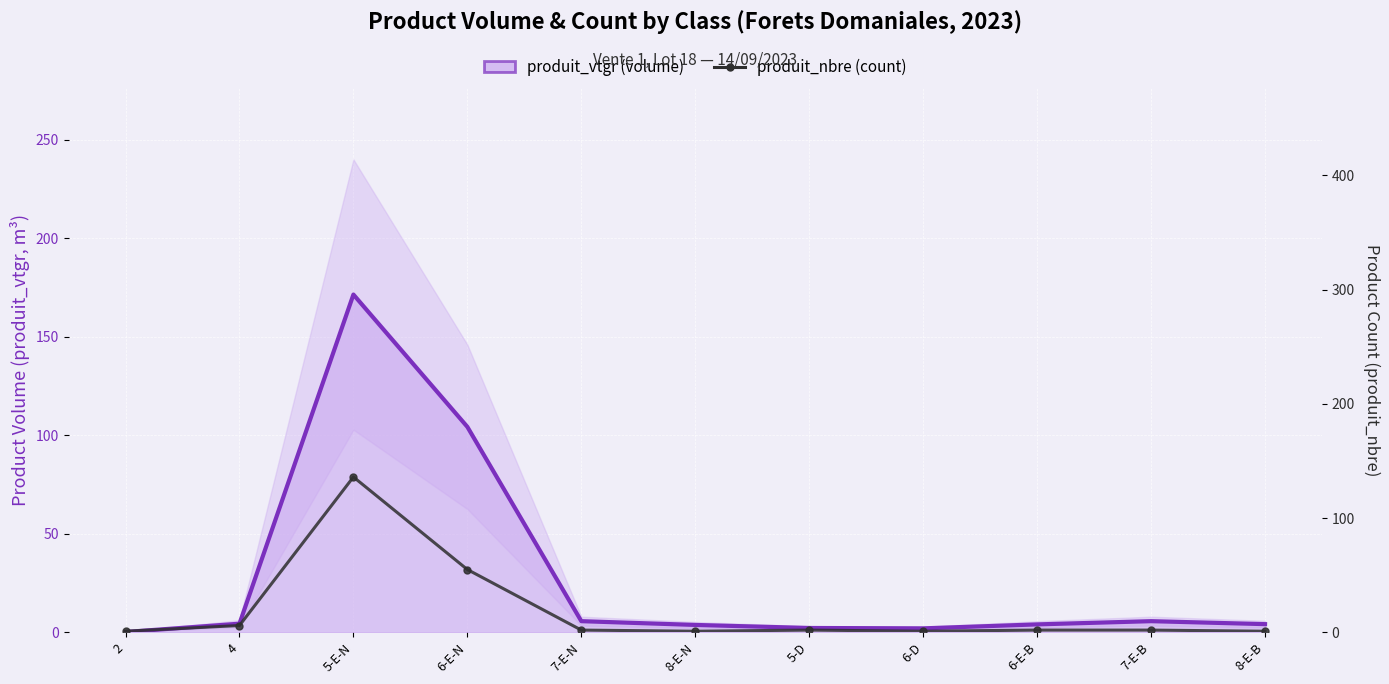

Reading left to right, extract all data points from this chart.

produit_vtgr line: 2=0.2	4=4.4	5-E-N=171.4	6-E-N=104.2	7-E-N=5.7	8-E-N=3.8	5-D=2.2	6-D=2.0	6-E-B=4.0	7-E-B=5.7	8-E-B=4.2
produit_nbre (count): 2=1.0	4=6.0	5-E-N=136.0	6-E-N=55.0	7-E-N=2.0	8-E-N=1.0	5-D=2.0	6-D=1.0	6-E-B=2.0	7-E-B=2.0	8-E-B=1.0